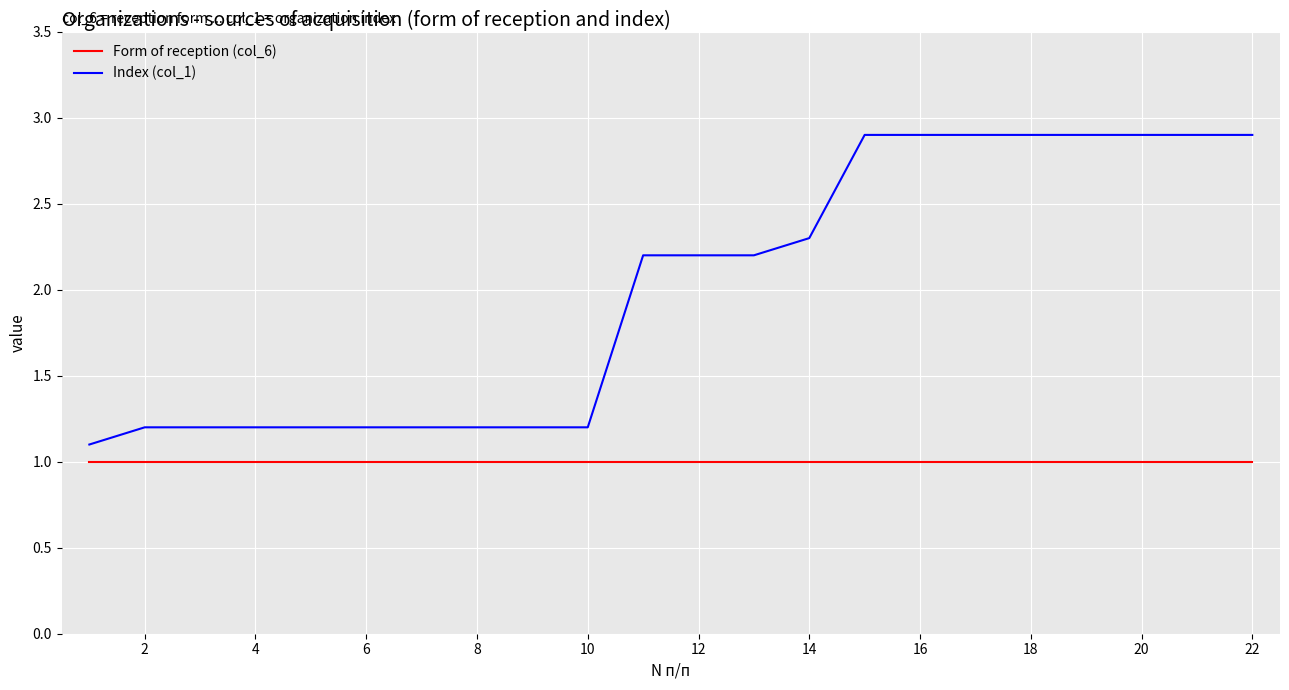

Which series has the largest total across all categories?

Index (col_1)